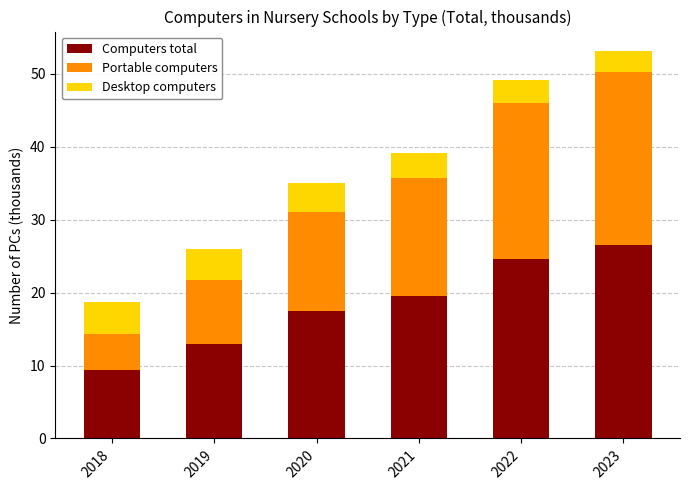

What is the highest value of the Computers total series?

26.6